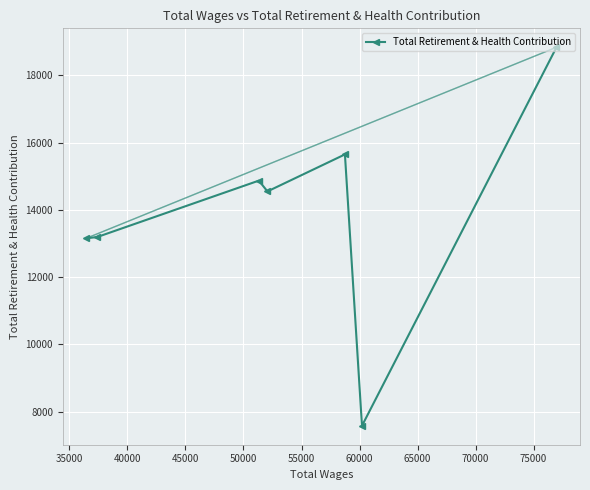

What is the greatest value displayed?

18840